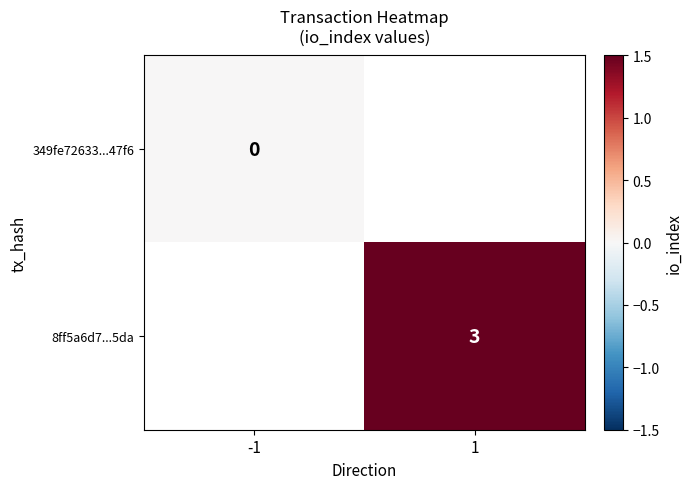

Is the value of 8ff5a6d7...5da at 1 greater than the value of 349fe72633...47f6 at -1?

Yes